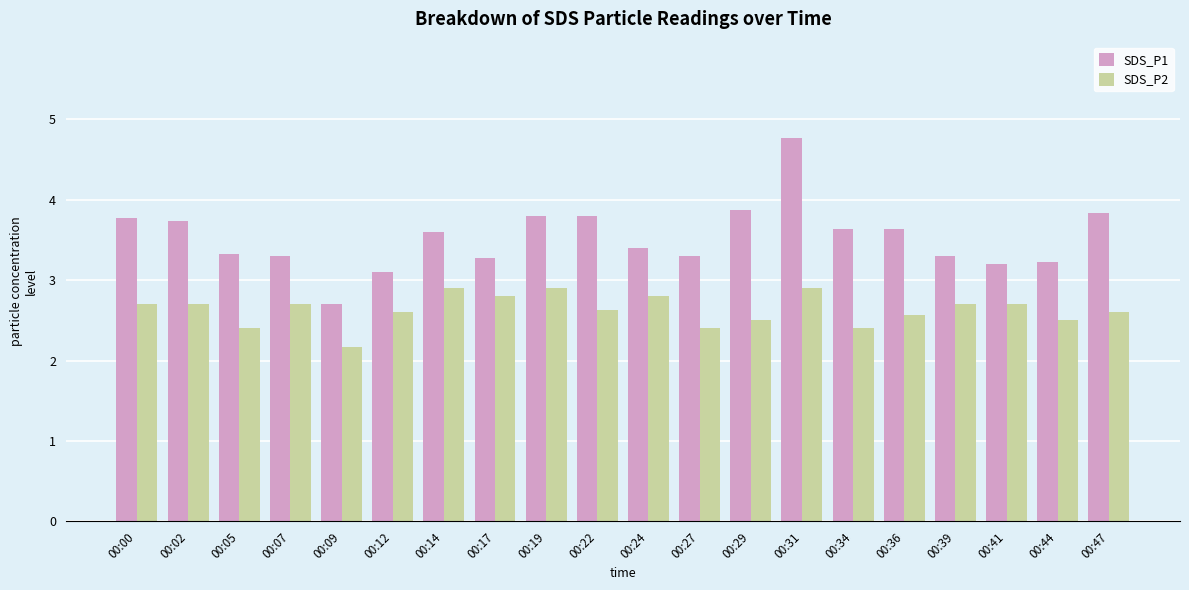

What is the total value across all series at 00:39?

6.0